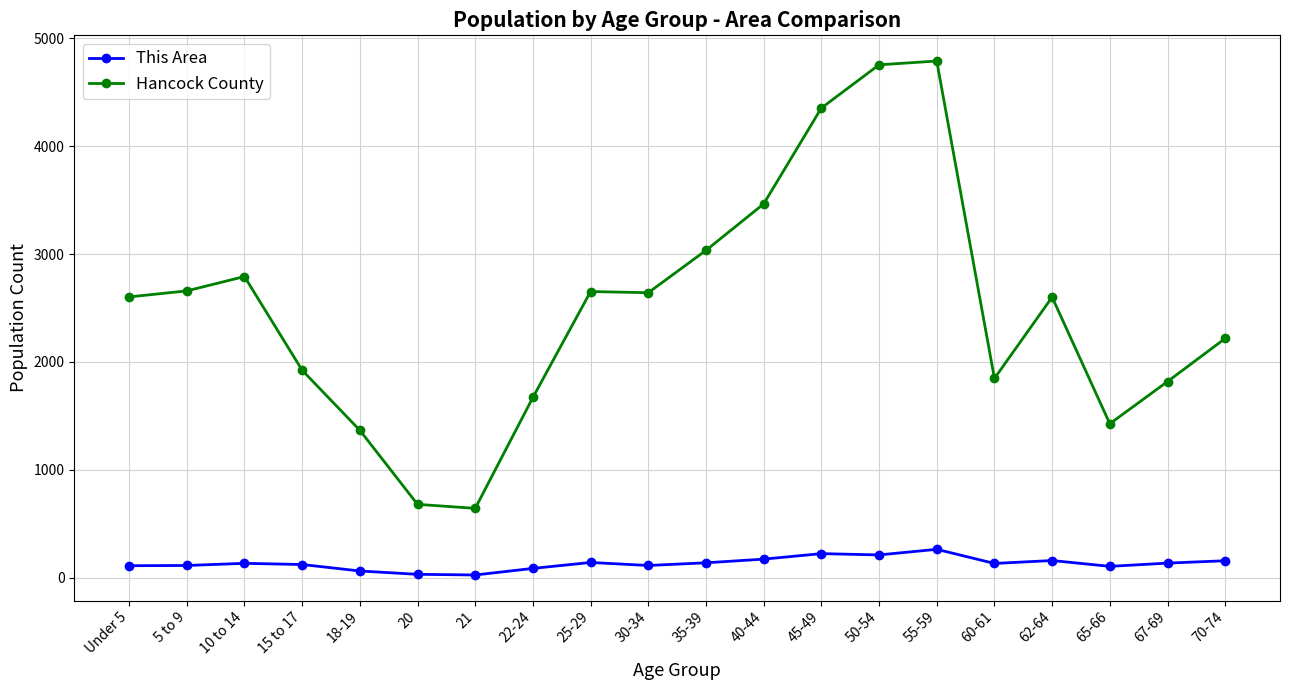

At which category is the sum across all series the highest?

55-59